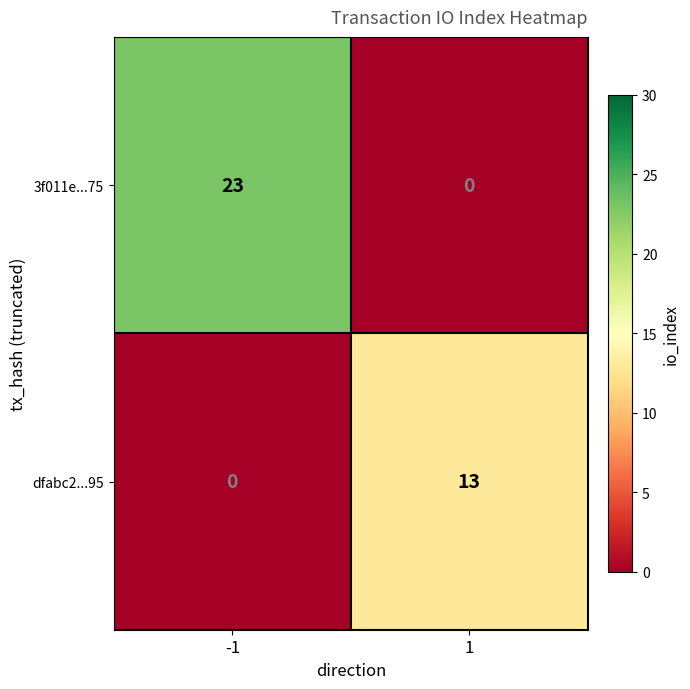

Which series changed the most between -1 and 1?

3f011e...75